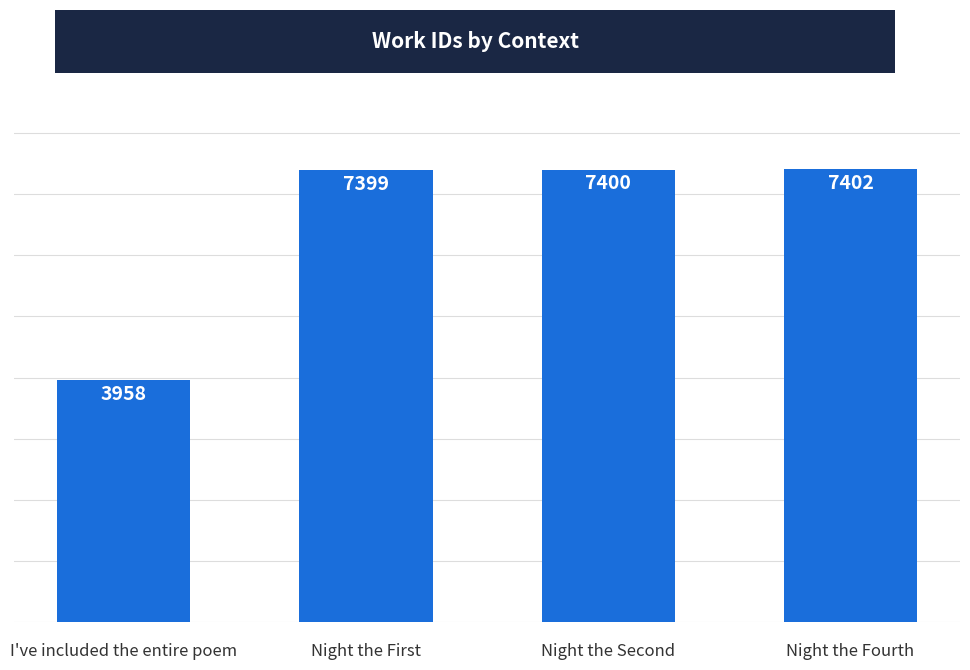

What is the average value?

6540